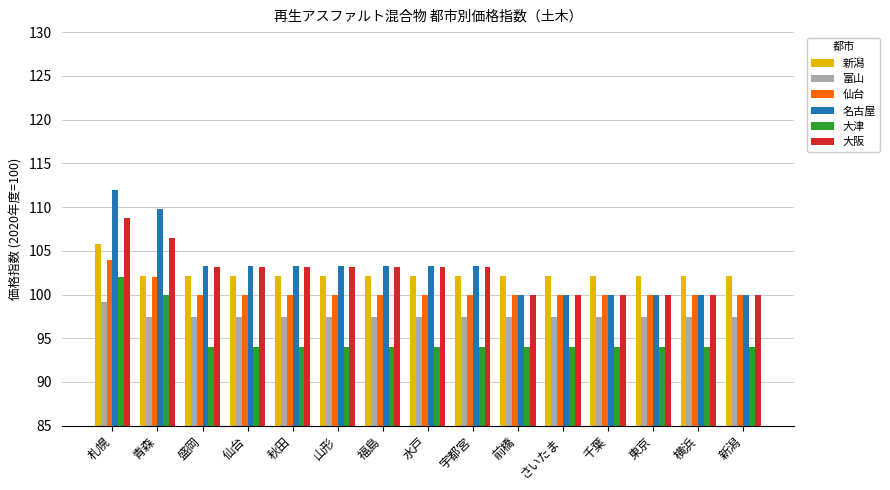

Which series has the largest range (max minus min)?

名古屋